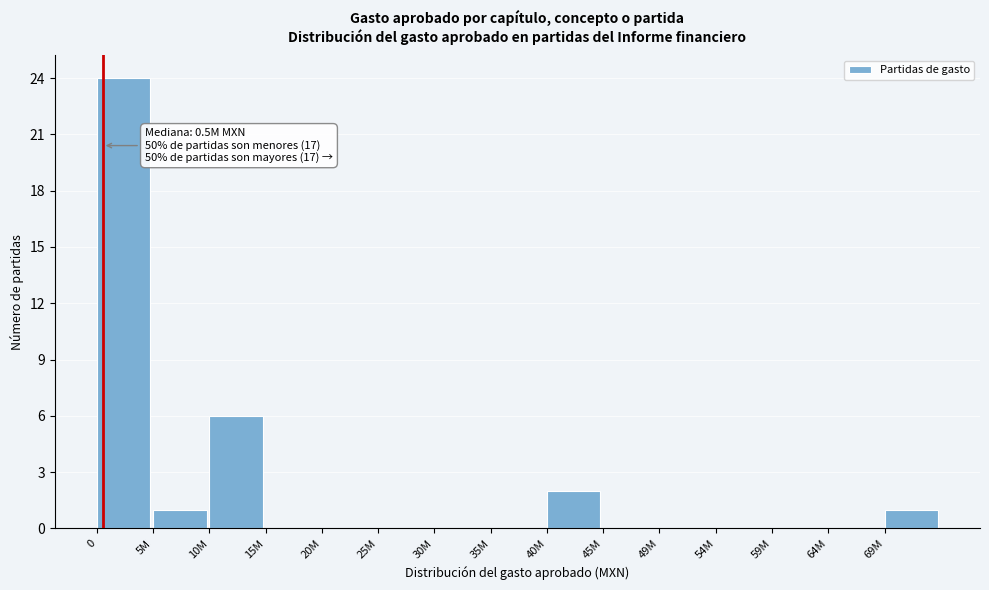

Reading left to right, transcribe all the data shown in this chart.

0=24	5M=1	10M=6	15M=0	20M=0	25M=0	30M=0	35M=0	40M=2	45M=0	49M=0	54M=0	59M=0	64M=0	69M=1